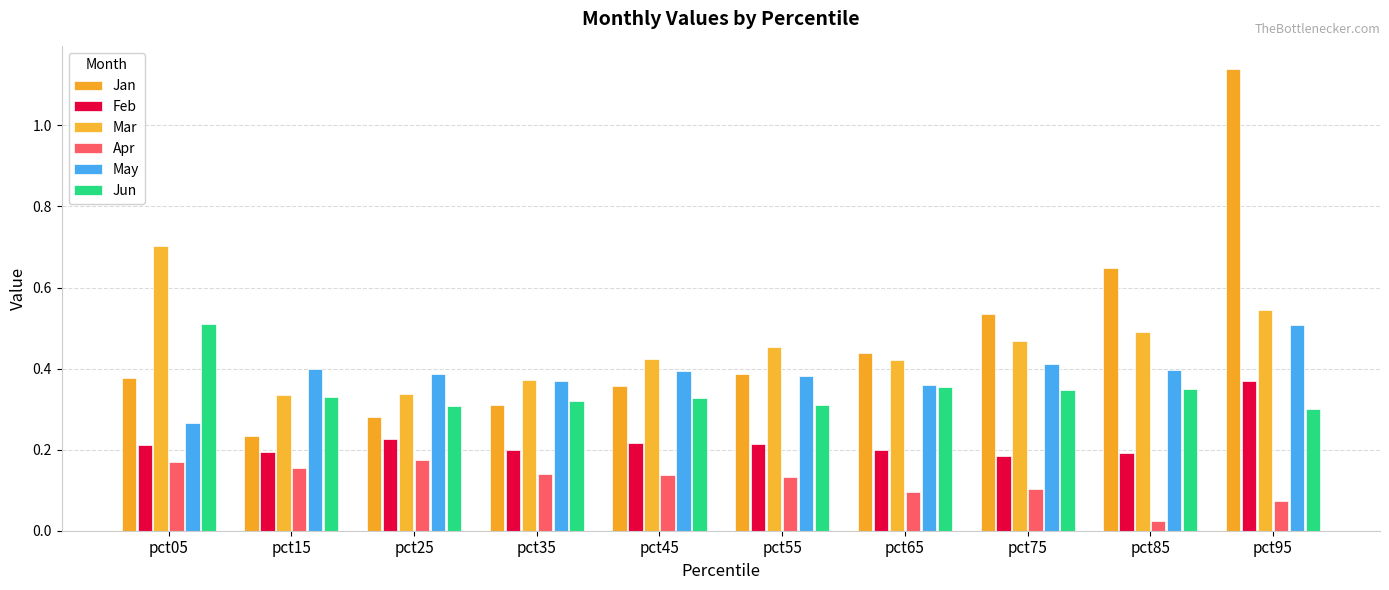

Which category has the highest value across all series?

pct95